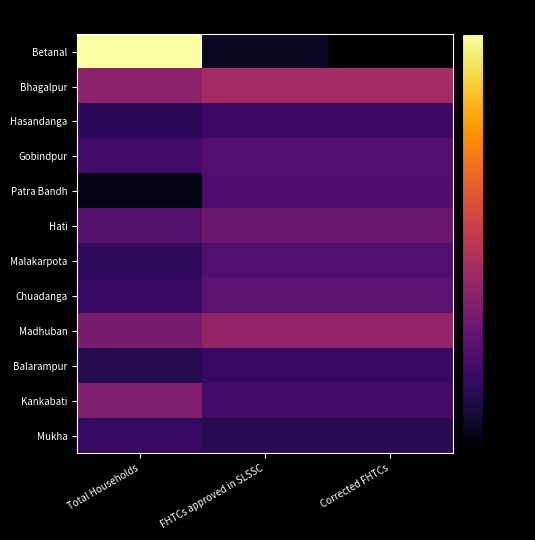

Which has a higher value, Total Households or Corrected FHTCs?

Total Households